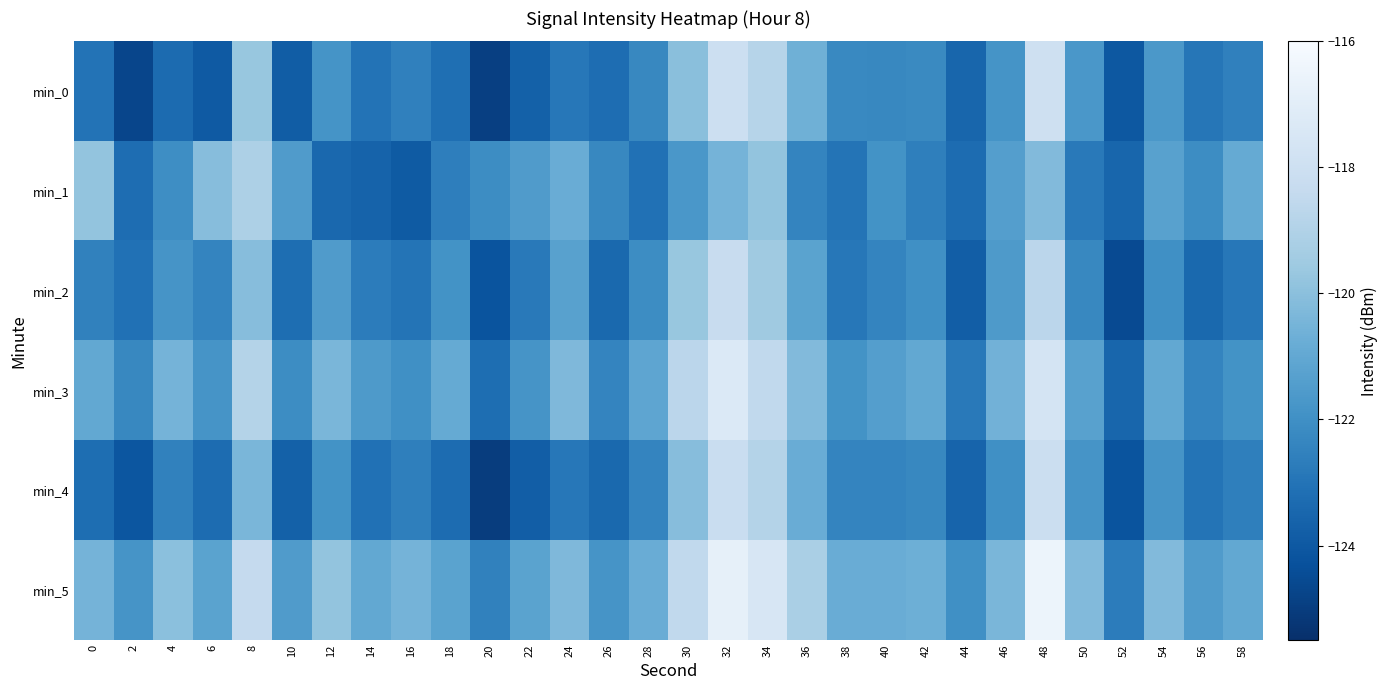

Which series has the largest range (max minus min)?

min_0